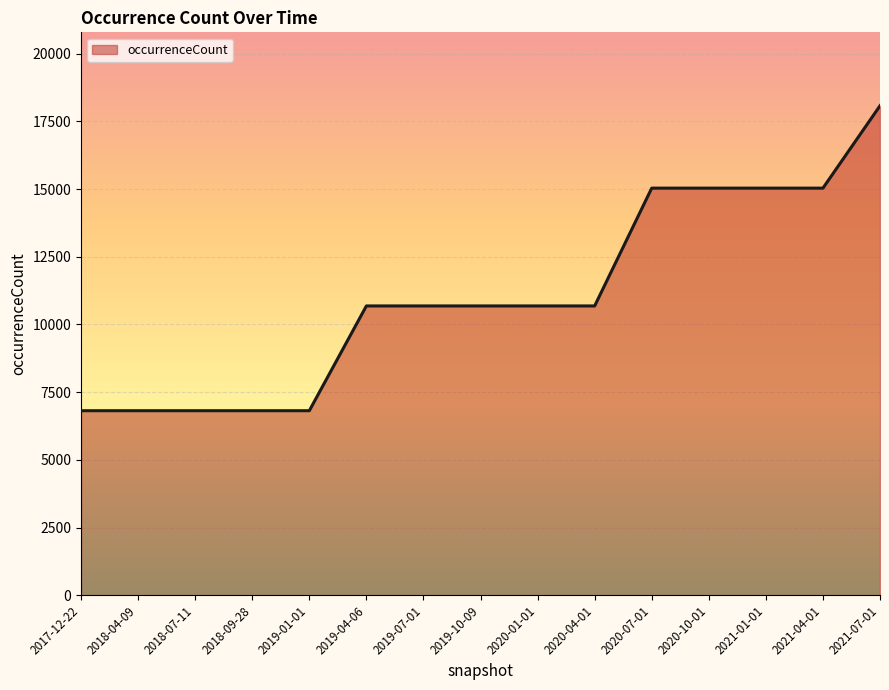

Reading right to left, what are all the values shown in this chart?

18074	15032	15032	15032	15032	10682	10682	10682	10682	10682	6813	6813	6813	6813	6813